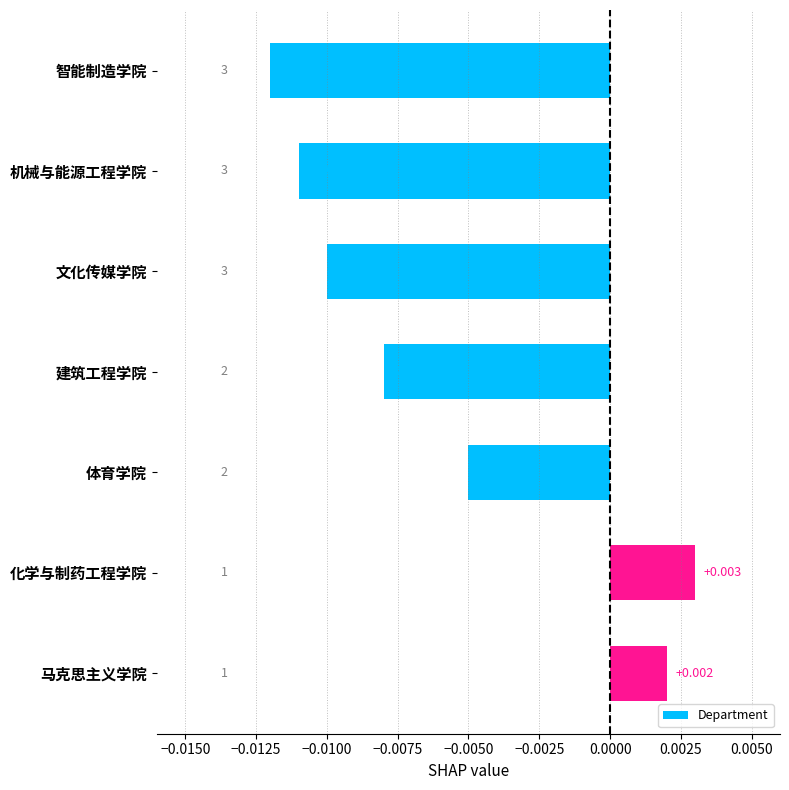

At which label is the value closest to 0?

马克思主义学院